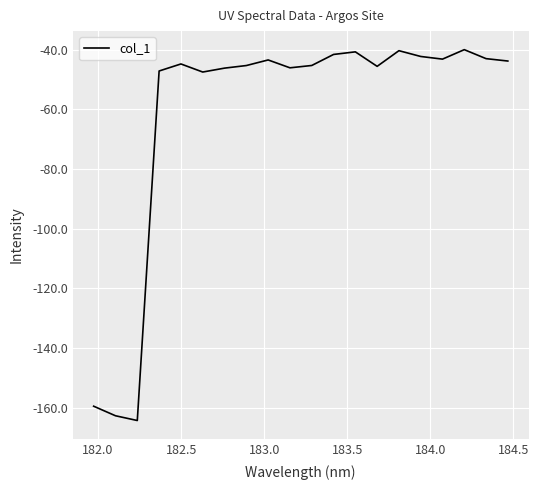

What is the greatest value displayed?

-40.0